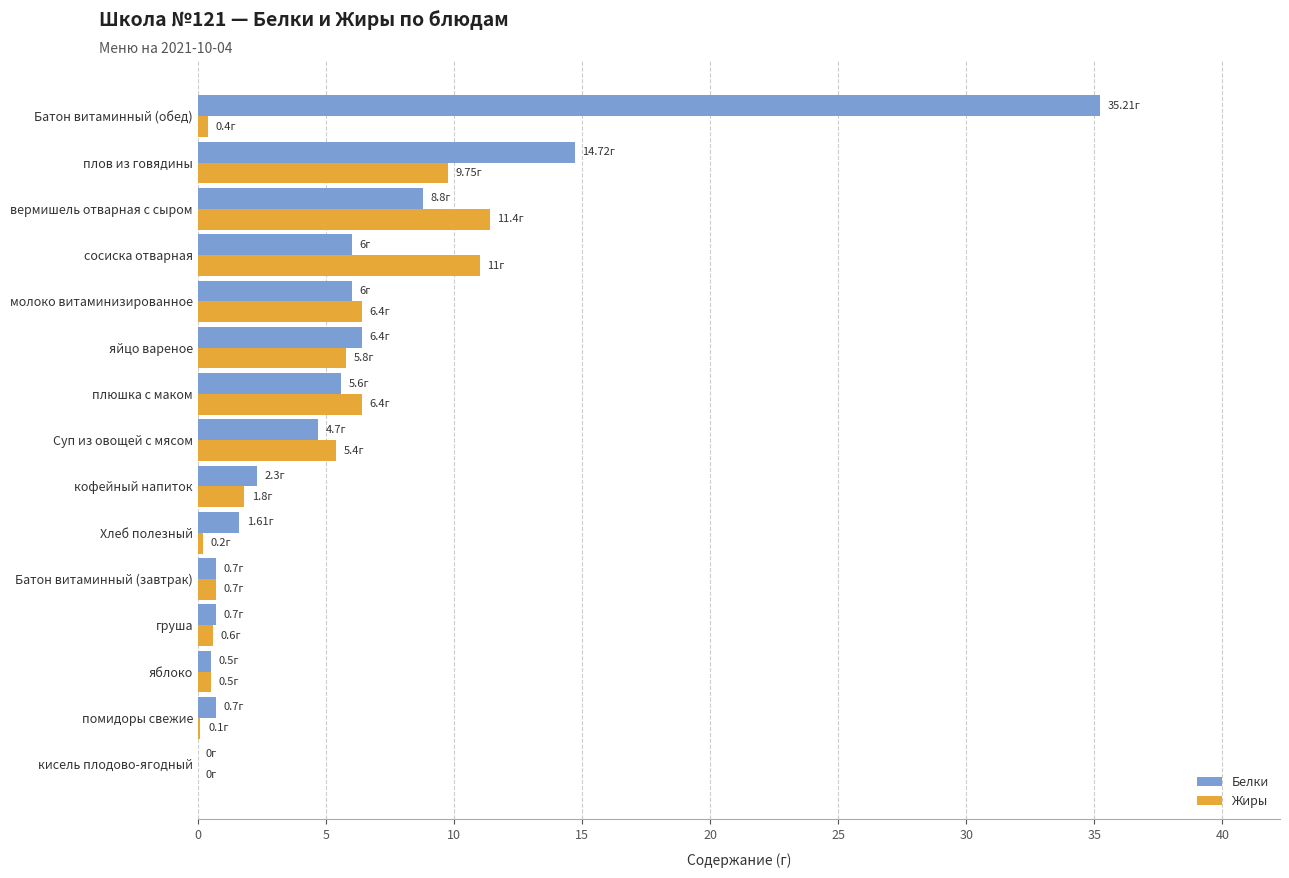

Which label corresponds to the largest value in the chart?

Батон витаминный (обед)